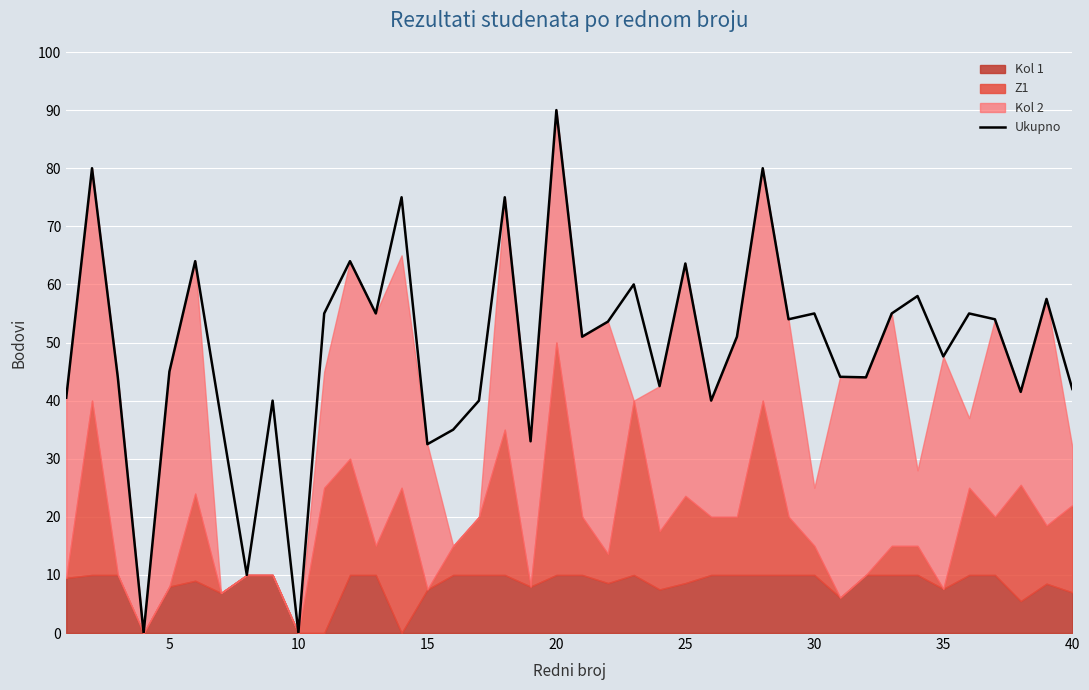

The value of Ukupno at 15 is 32.5. True or false?

True